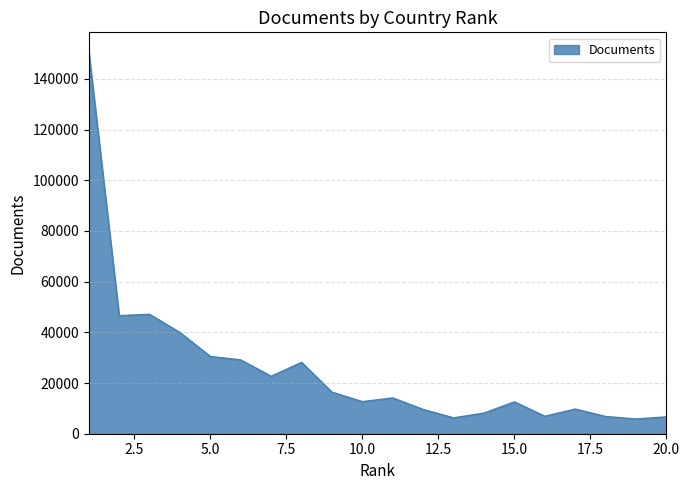

What is the maximum value shown in the chart?

150823